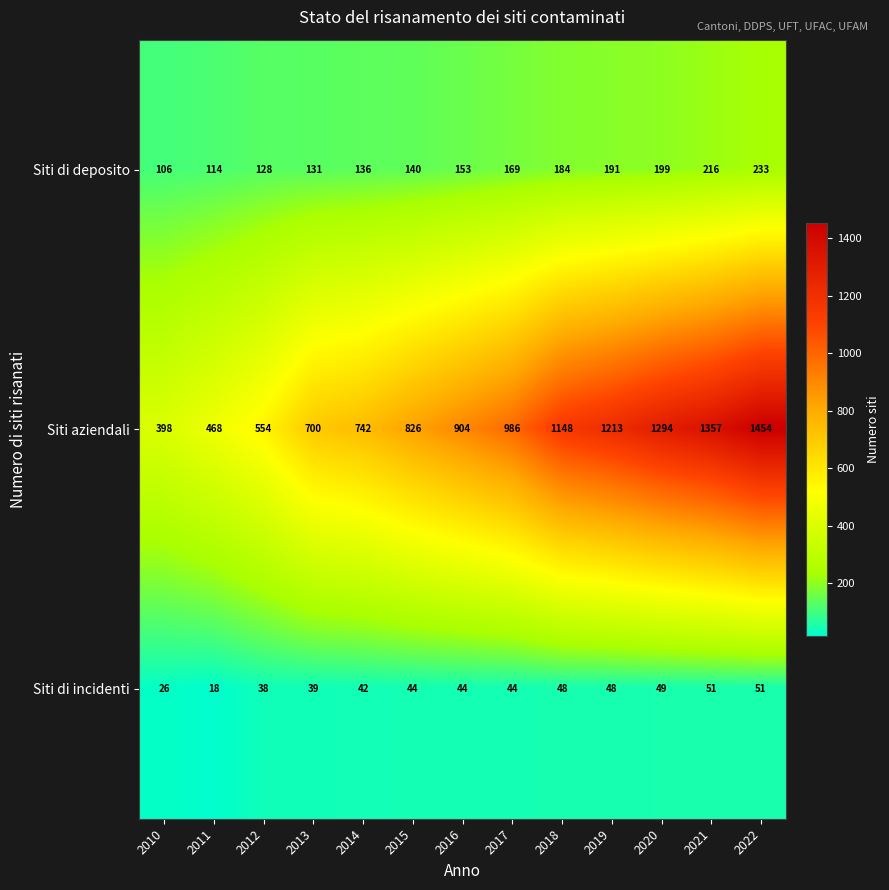

Rank the categories by Siti aziendali value from lowest to highest.

2010, 2011, 2012, 2013, 2014, 2015, 2016, 2017, 2018, 2019, 2020, 2021, 2022